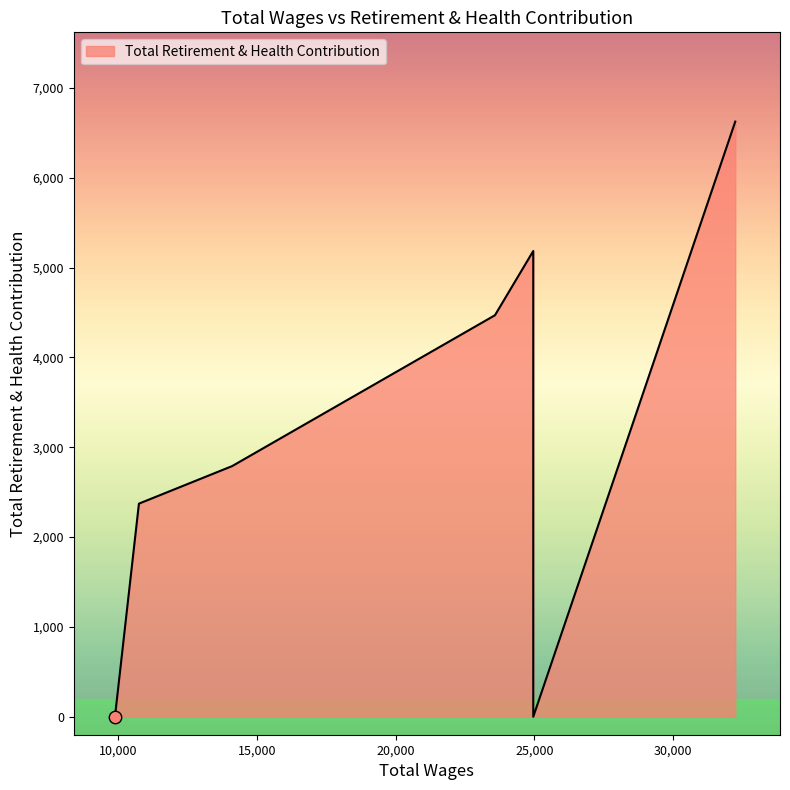

What is the change in value from 32238.0 to 10752.0?

-4252